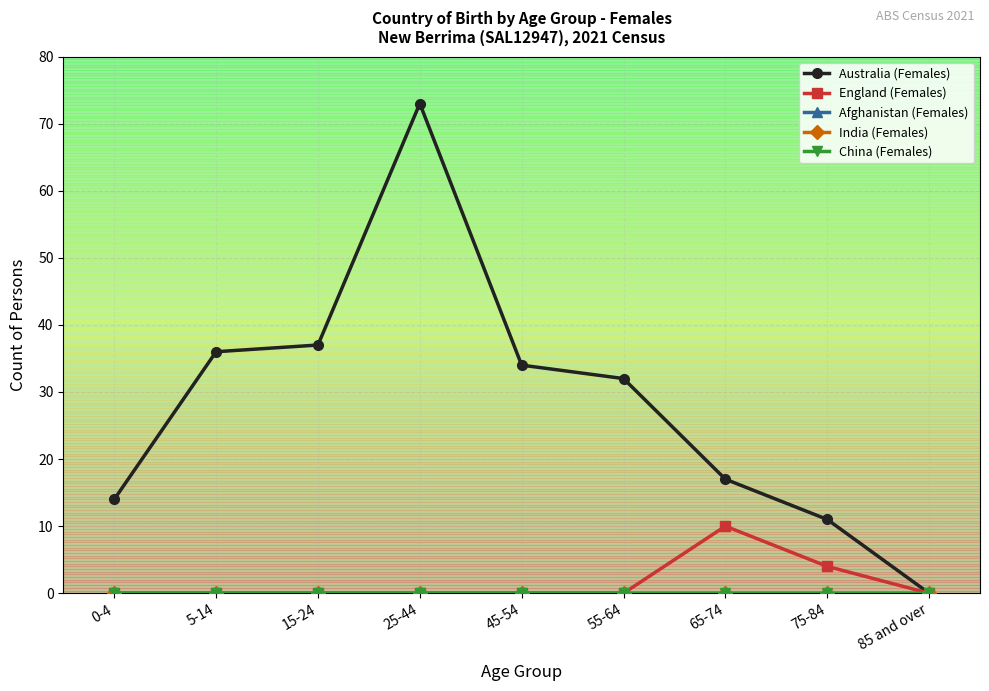

Reading left to right, list all the values displayed in this chart.

Australia (Females): 14	36	37	73	34	32	17	11	0
England (Females): 0	0	0	0	0	0	10	4	0
Afghanistan (Females): 0	0	0	0	0	0	0	0	0
India (Females): 0	0	0	0	0	0	0	0	0
China (Females): 0	0	0	0	0	0	0	0	0